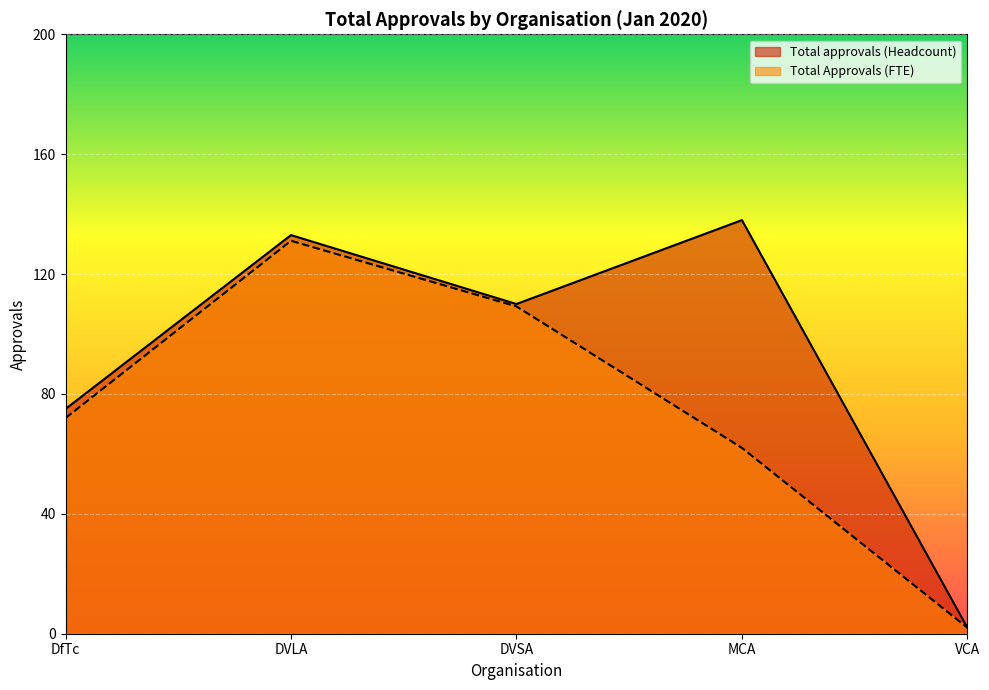

What is the sum of all Total approvals (Headcount) values?

458.0